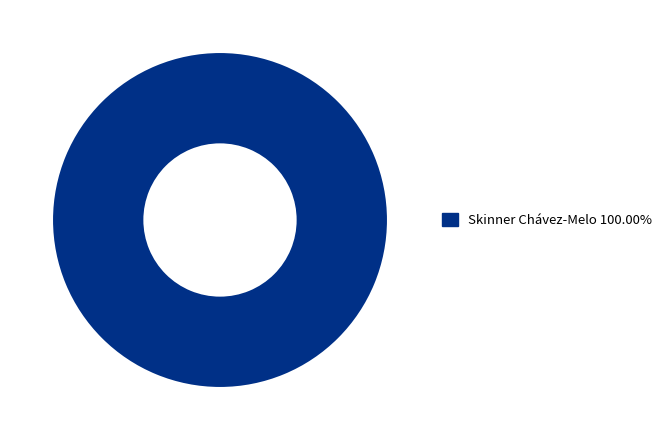

Is there a majority slice in this chart?

Yes